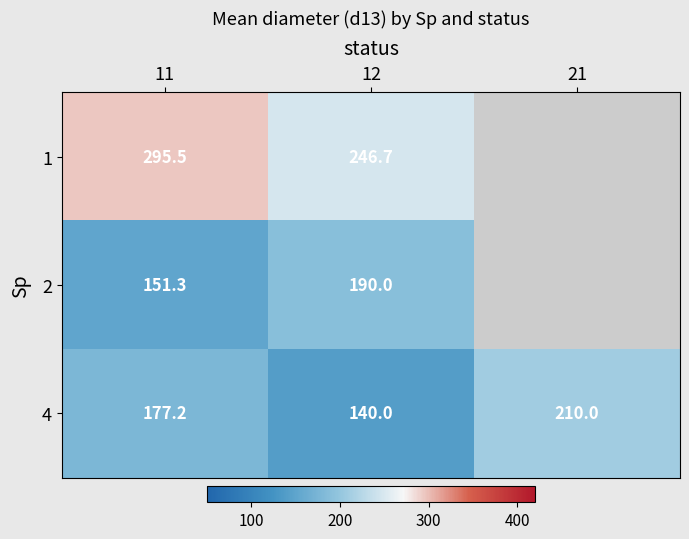

Which series has the largest range (max minus min)?

4